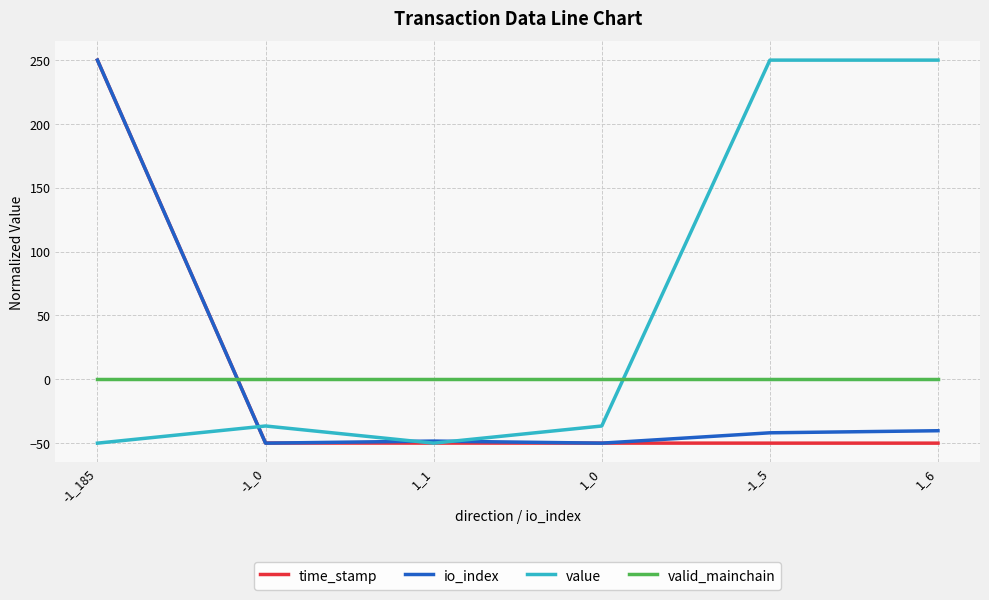

At how many categories does at least one series exceed 238?

3